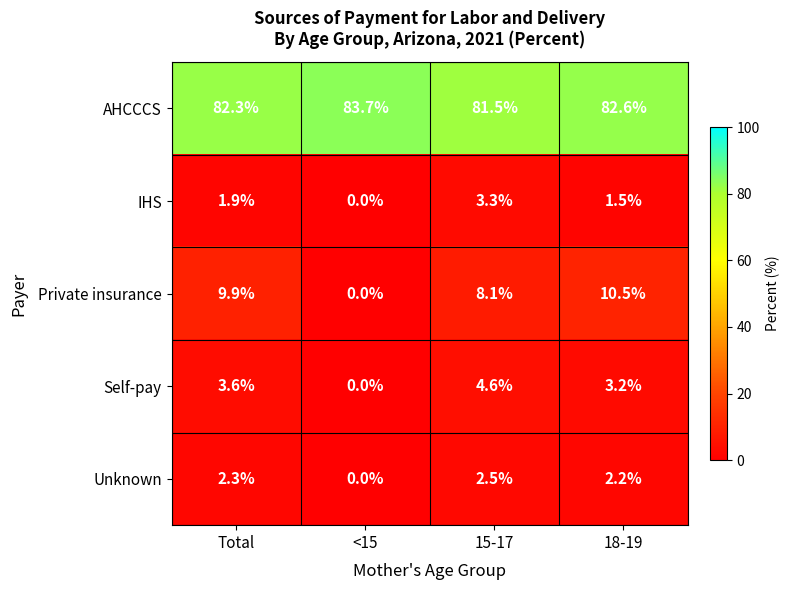

Is it true that AHCCCS equals 16.9 at 15-17?

False